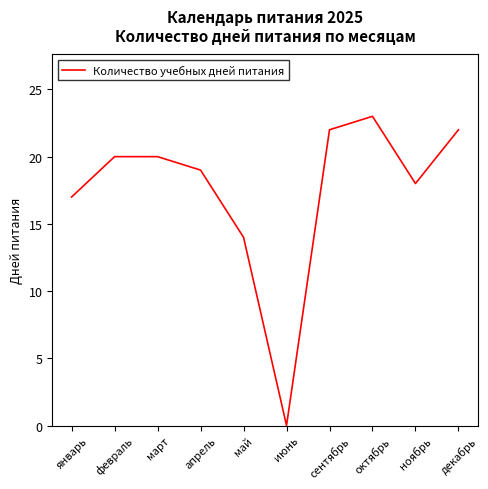

The value at январь is 5. True or false?

False